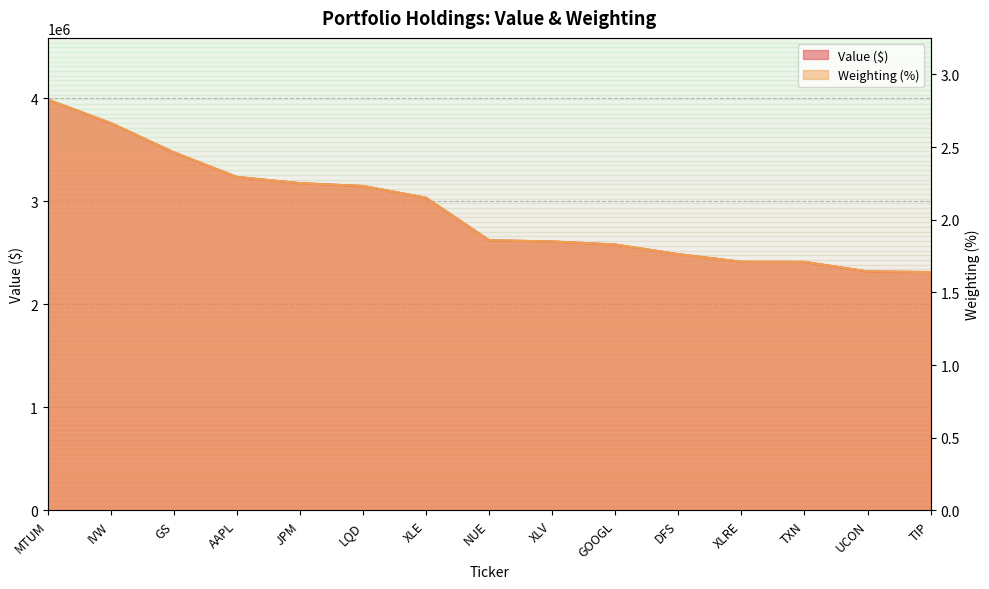

The Weighting series shows 1025995.1 at GOOGL. True or false?

False